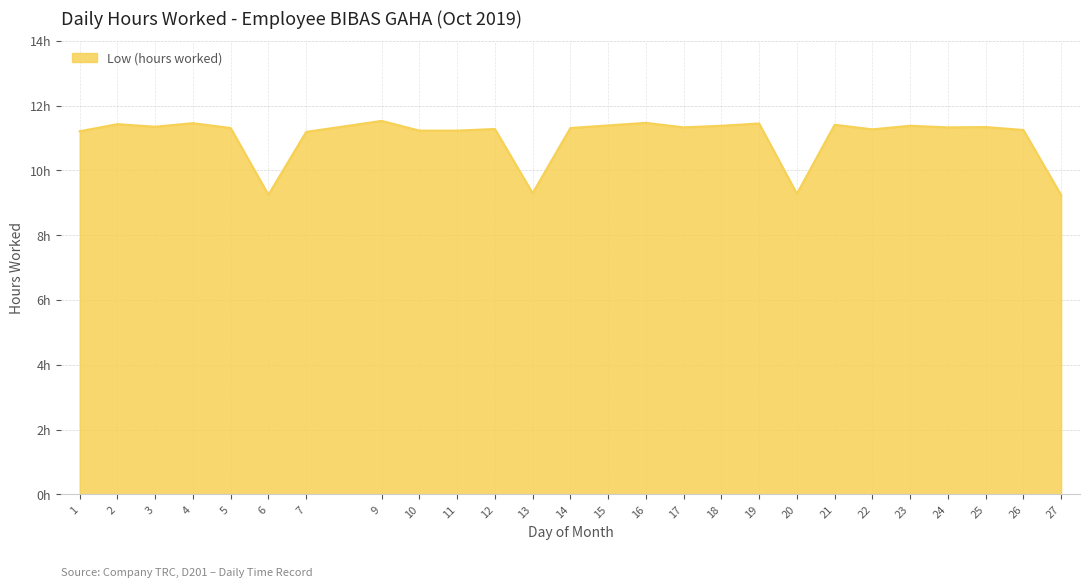

Does the chart have visible grid lines?

Yes